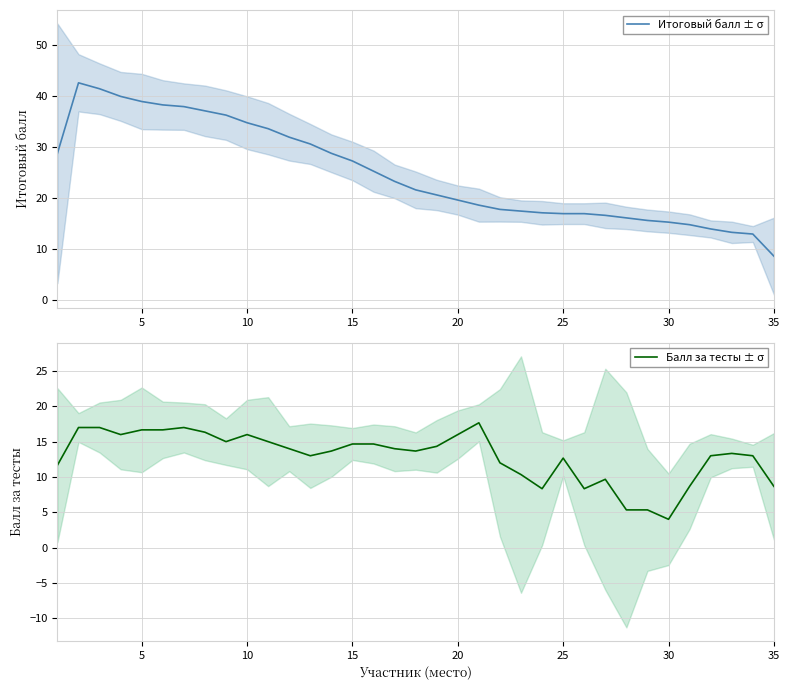

Reading right to left, what are all the values shown in this chart?

Итоговый балл ± σ: 8.7	13.0	13.3	14.0	14.8	15.3	15.7	16.2	16.7	17.0	17.0	17.2	17.5	17.8	18.7	19.7	20.7	21.7	23.3	25.3	27.3	28.8	30.7	32.0	33.7	34.8	36.3	37.2	38.0	38.3	39.0	40.0	41.5	42.7	28.8
Балл за тесты ± σ: 8.7	13.0	13.3	13.0	8.7	4.0	5.3	5.3	9.7	8.3	12.7	8.3	10.3	12.0	17.7	16.0	14.3	13.7	14.0	14.7	14.7	13.7	13.0	14.0	15.0	16.0	15.0	16.3	17.0	16.7	16.7	16.0	17.0	17.0	11.7